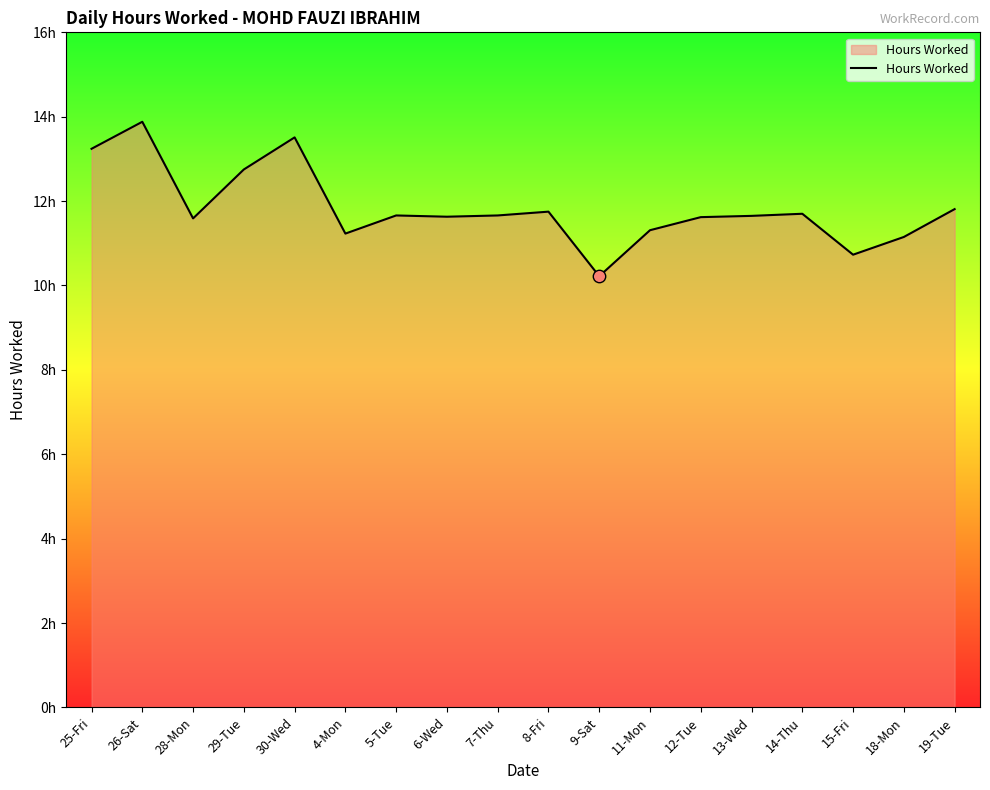

Approximately how many times larger is the value at 25-Fri compared to 4-Mon?

1.2